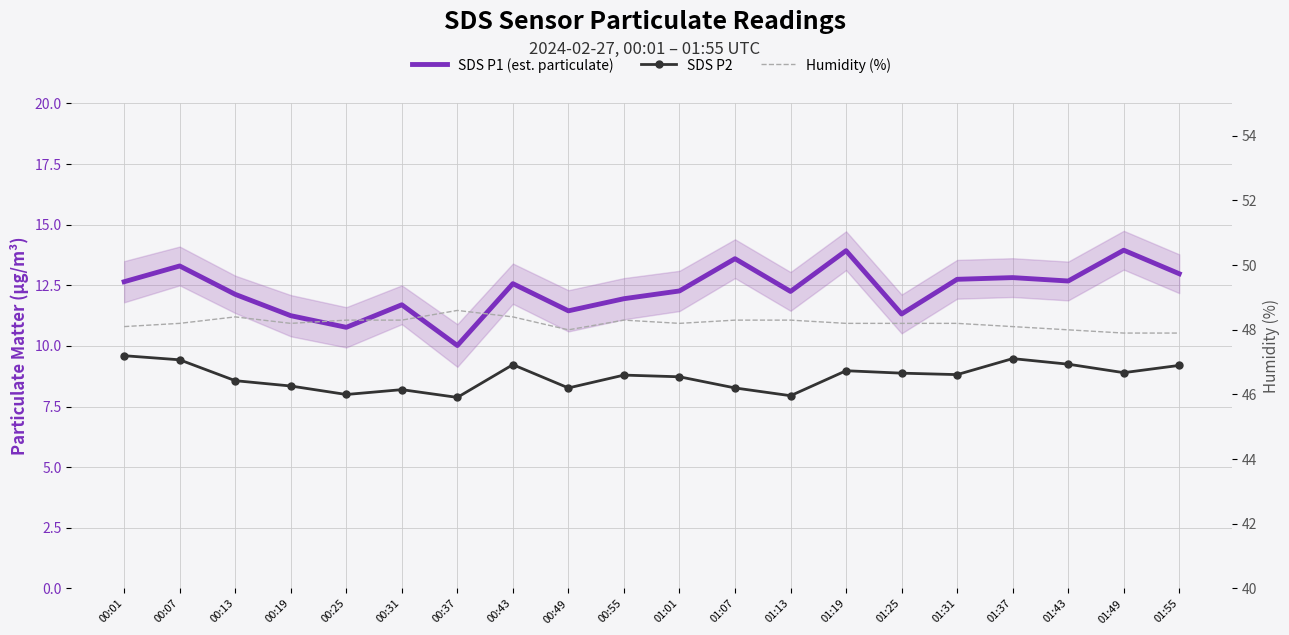

What position from the right is 00:25?

16